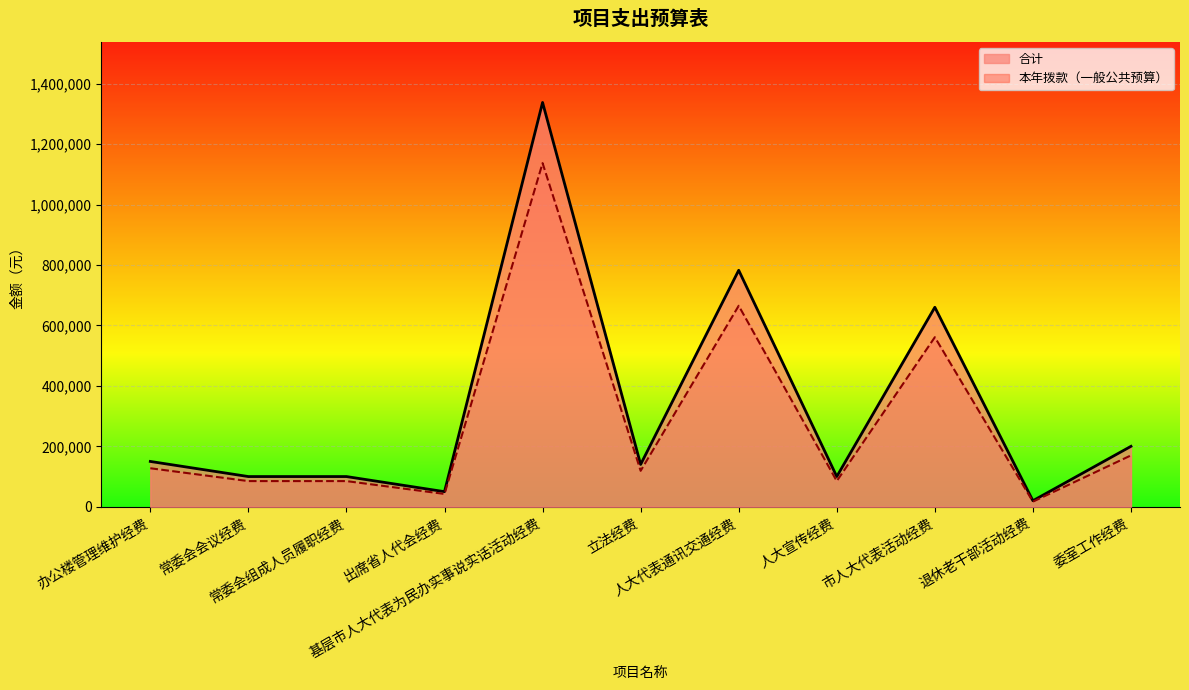

Is it true that 本年拨款（一般公共预算） equals 665040 at 人大代表通讯交通经费?

True